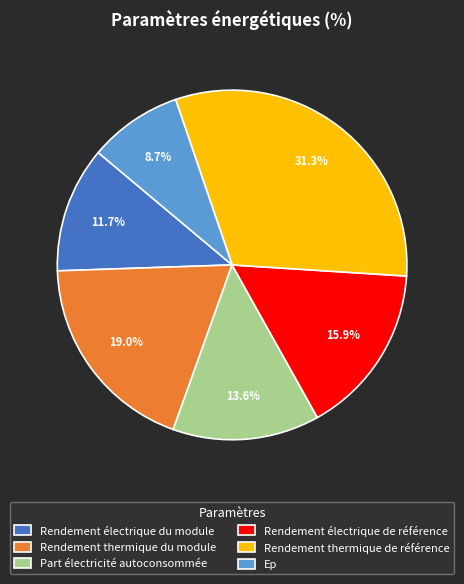

To the nearest percent, what is the difference between the largest and smallest slice percentages?

23%